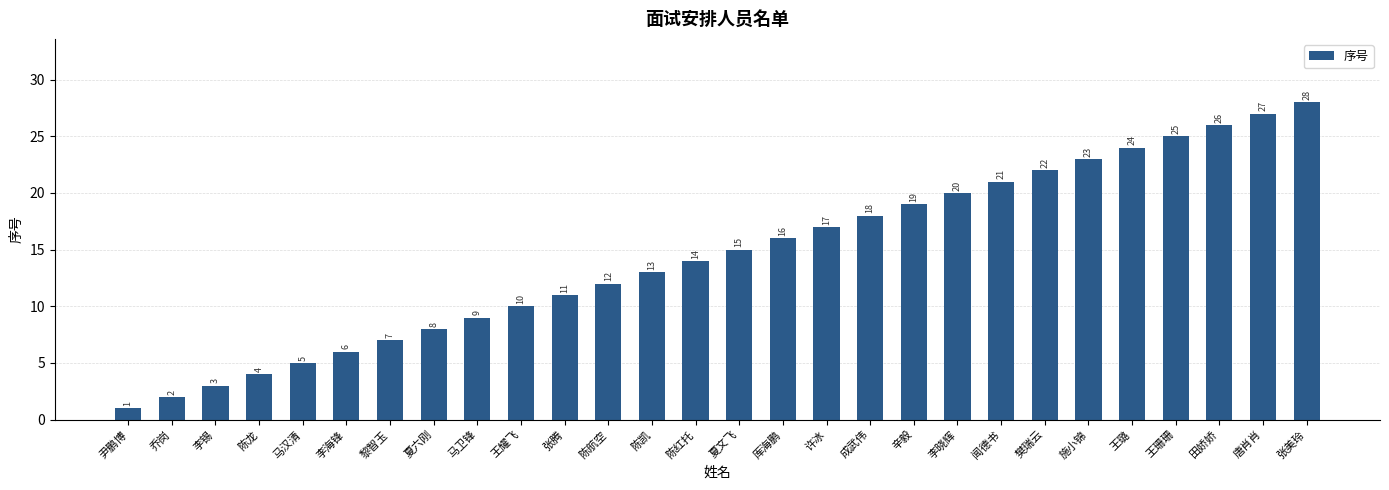

How many values are below 15?

14